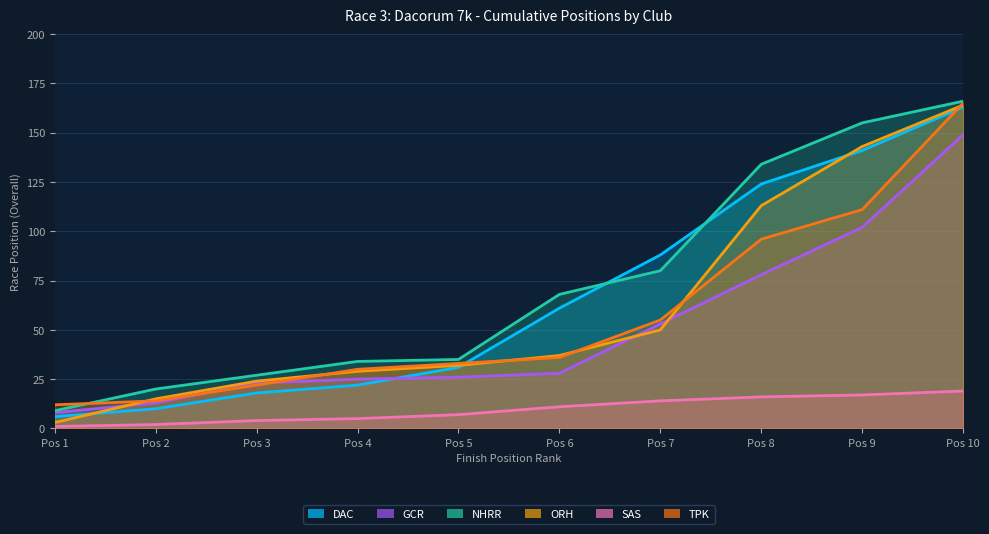

Reading left to right, extract all data points from this chart.

DAC: Pos 1=6	Pos 2=10	Pos 3=18	Pos 4=22	Pos 5=31	Pos 6=61	Pos 7=88	Pos 8=124	Pos 9=141	Pos 10=163
GCR: Pos 1=8	Pos 2=13	Pos 3=23	Pos 4=25	Pos 5=26	Pos 6=28	Pos 7=53	Pos 8=78	Pos 9=102	Pos 10=149
NHRR: Pos 1=9	Pos 2=20	Pos 3=27	Pos 4=34	Pos 5=35	Pos 6=68	Pos 7=80	Pos 8=134	Pos 9=155	Pos 10=166
ORH: Pos 1=3	Pos 2=15	Pos 3=24	Pos 4=29	Pos 5=32	Pos 6=37	Pos 7=50	Pos 8=113	Pos 9=143	Pos 10=164
SAS: Pos 1=1	Pos 2=2	Pos 3=4	Pos 4=5	Pos 5=7	Pos 6=11	Pos 7=14	Pos 8=16	Pos 9=17	Pos 10=19
TPK: Pos 1=12	Pos 2=14	Pos 3=22	Pos 4=30	Pos 5=33	Pos 6=36	Pos 7=55	Pos 8=96	Pos 9=111	Pos 10=165